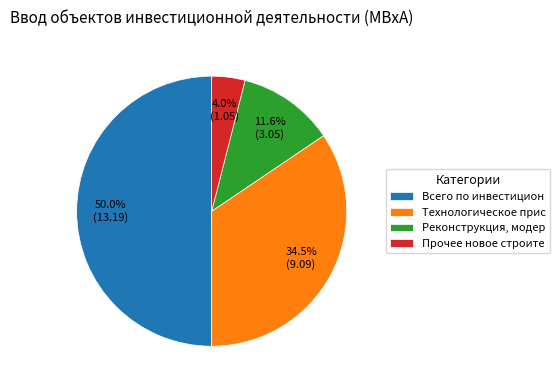

Rank the categories by value from lowest to highest.

Прочее новое строите, Реконструкция, модер, Технологическое прис, Всего по инвестицион